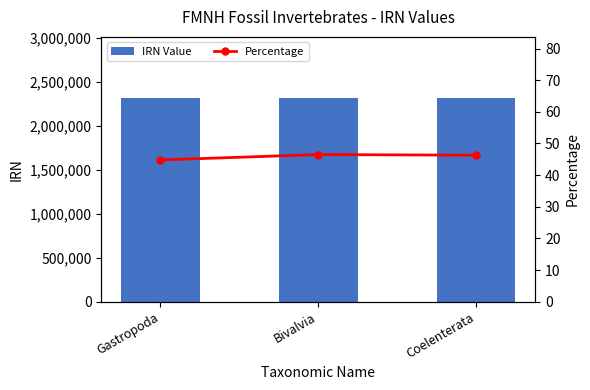

Reading left to right, list all the values displayed in this chart.

IRN Value: Gastropoda=2312870.0	Bivalvia=2313187.0	Coelenterata=2313150.0
Percentage: Gastropoda=44.8	Bivalvia=46.5	Coelenterata=46.3